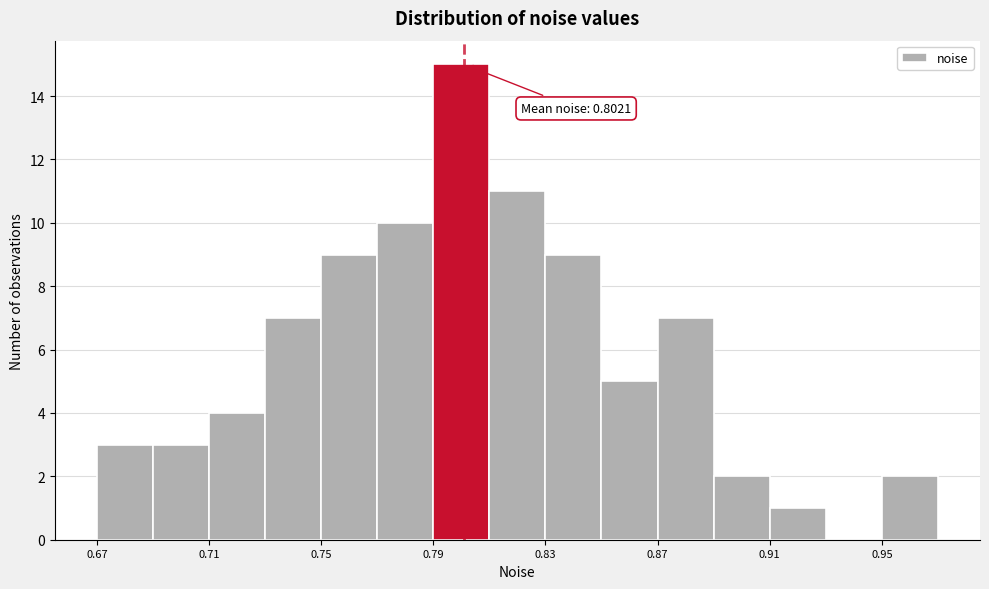

Around what value on the x-axis is the tallest bar? Give the approximate position of its centre, as read against the axis.

0.800